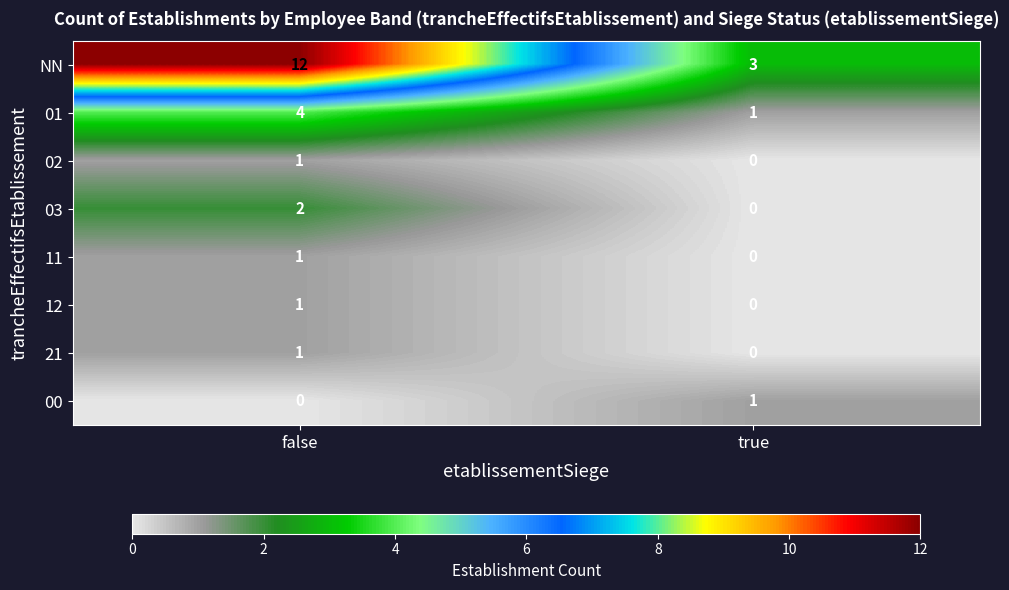

Which label corresponds to the largest value in the chart?

false